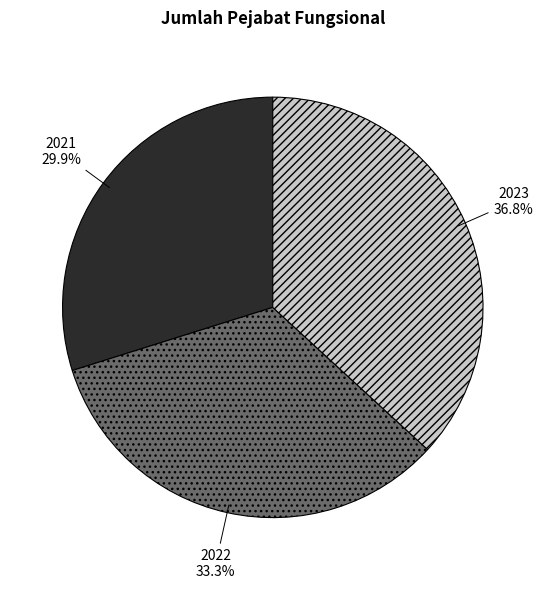

The 2022 slice represents 33% of the pie. True or false?

True